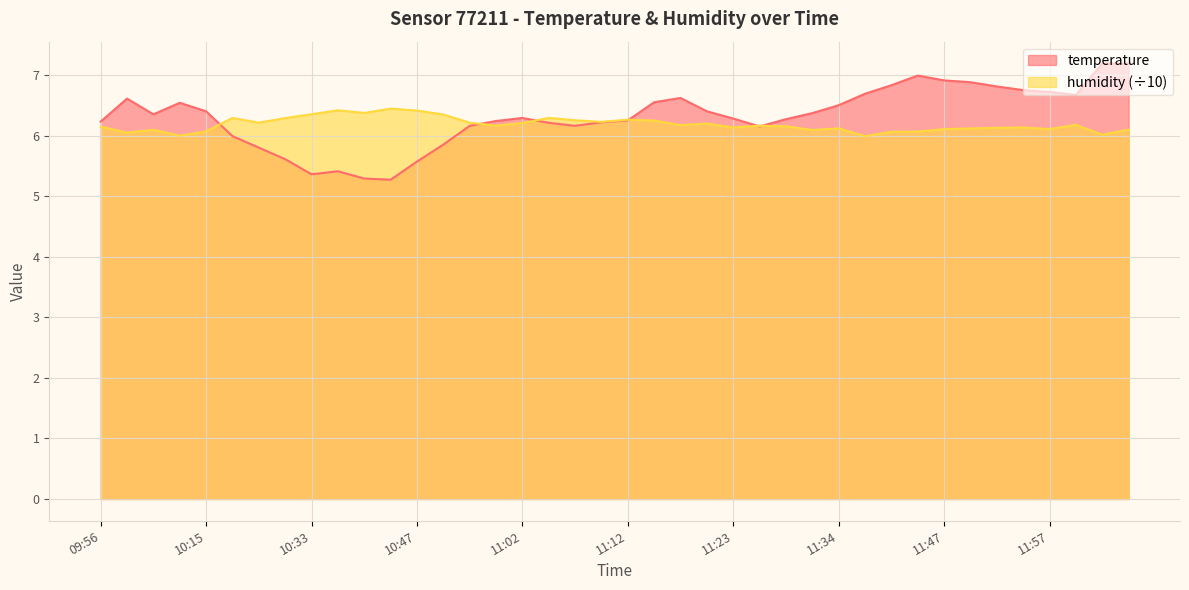

What is the label of the 23rd point from the right?

11:04